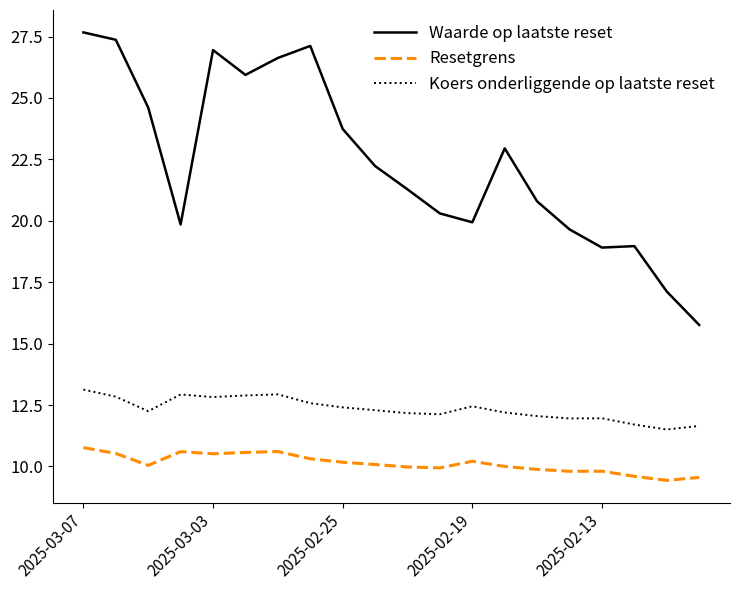

What is the difference between the maximum and minimum values in the Resetgrens series?

1.3